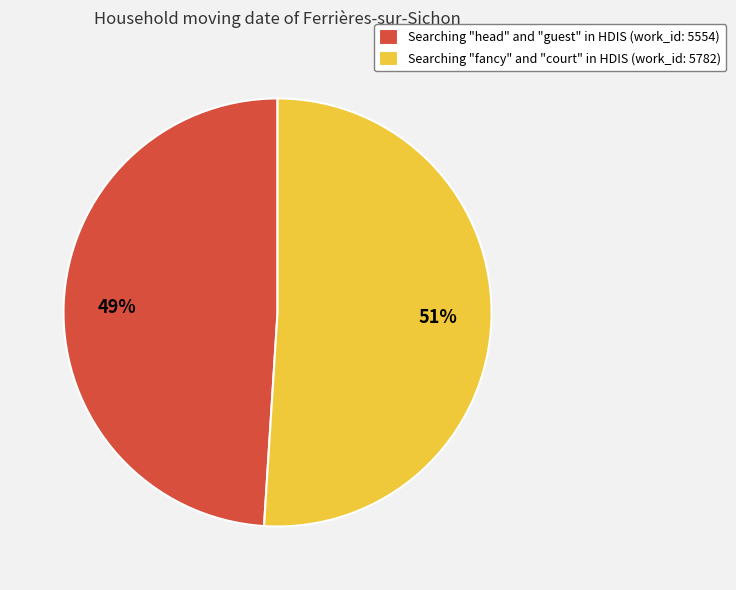

To the nearest percent, what is the difference between the Searching "head" and "guest" in HDIS and Searching "fancy" and "court" in HDIS slice percentages?

2%